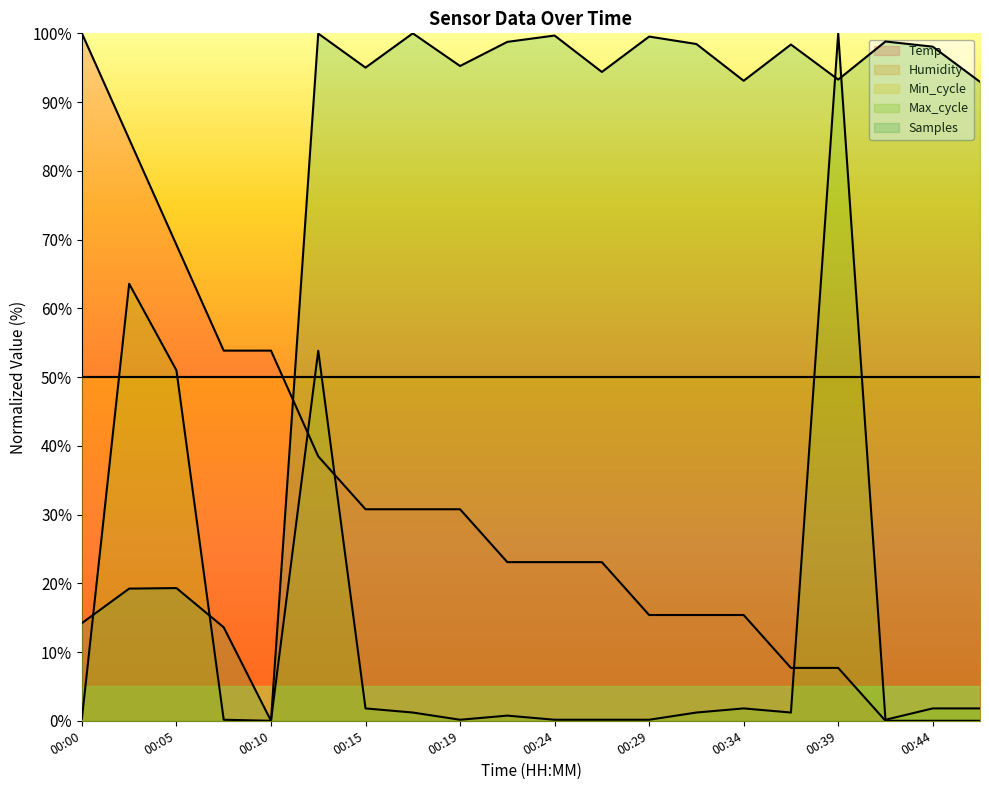

At which category does the chart reach its minimum across all series?

00:42